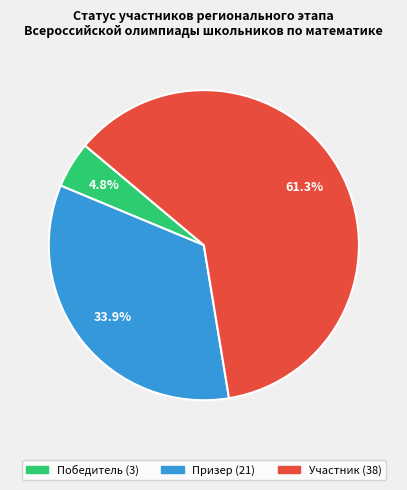

How many segments does this pie chart have?

3